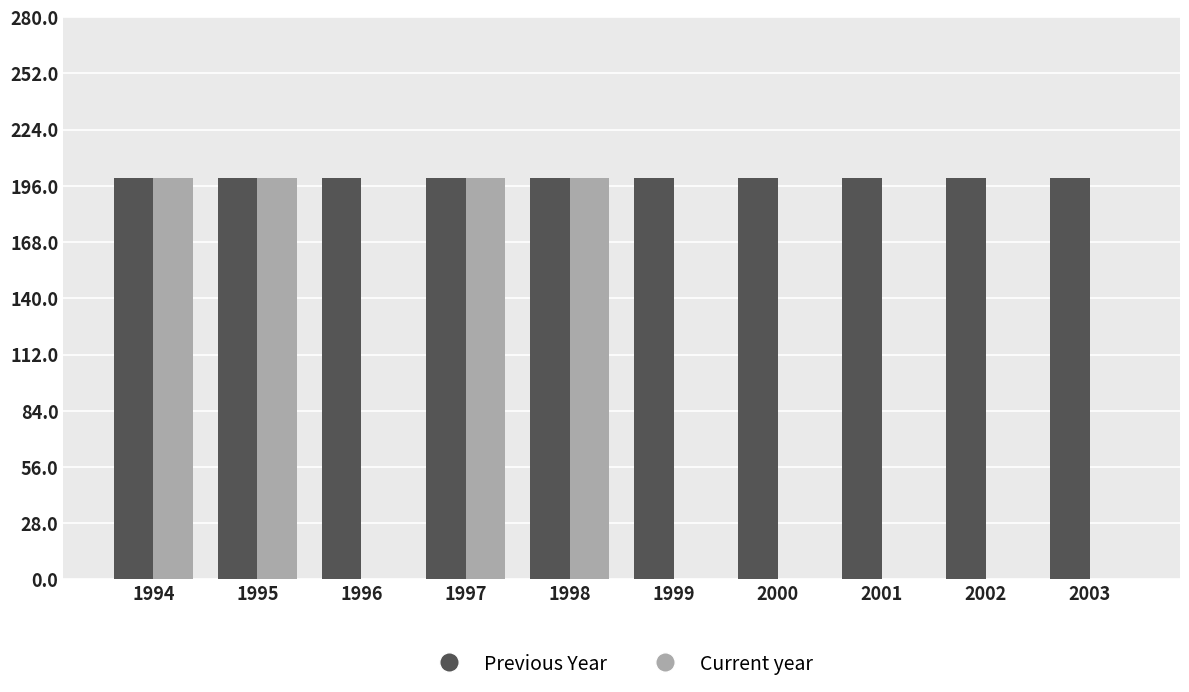

What is the maximum value shown in the chart?

200